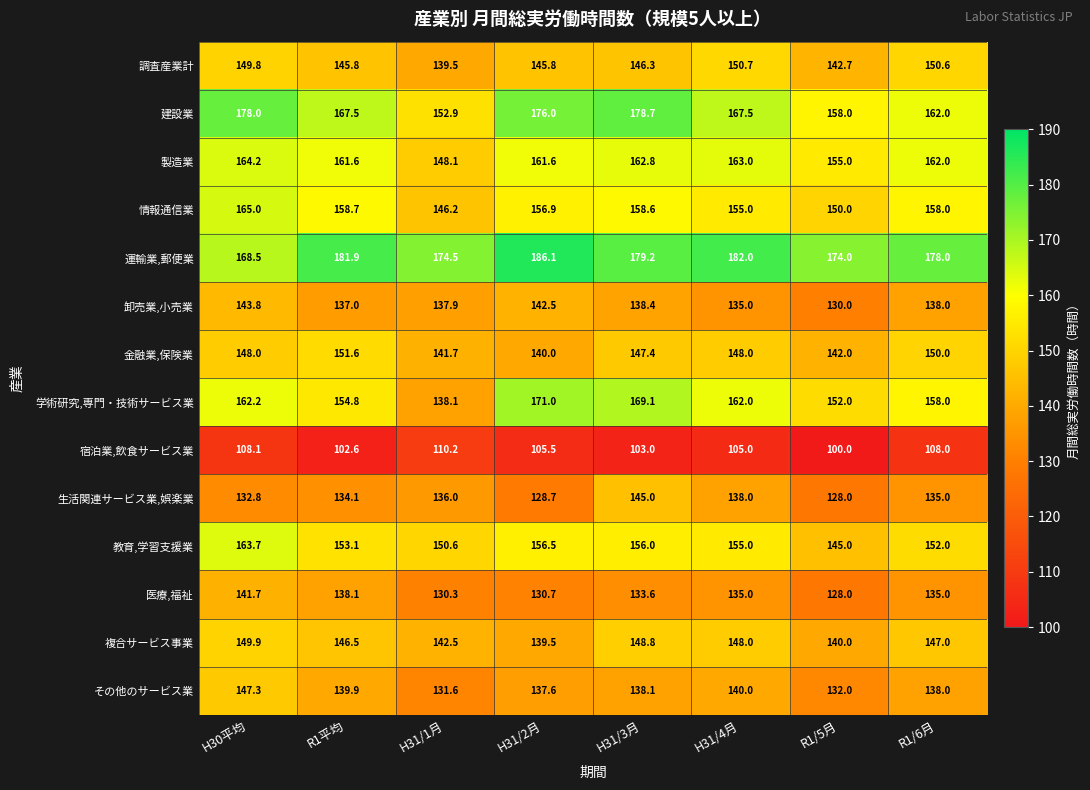

Rank the series by their maximum value, from lowest to highest.

宿泊業,飲食サービス業, 医療,福祉, 卸売業,小売業, 生活関連サービス業,娯楽業, その他のサービス業, 複合サービス事業, 調査産業計, 金融業,保険業, 教育,学習支援業, 製造業, 情報通信業, 学術研究,専門・技術サービス業, 建設業, 運輸業,郵便業